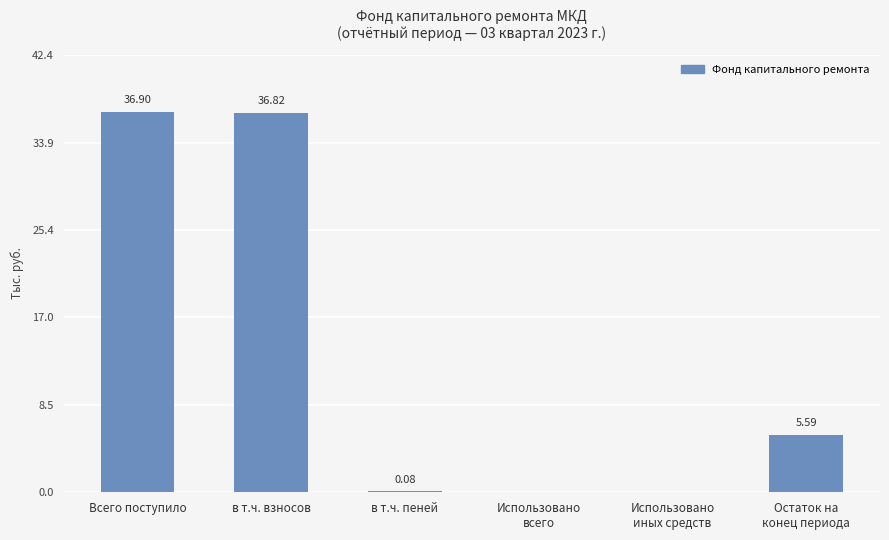

Where does the data first go above 5?

Всего поступило